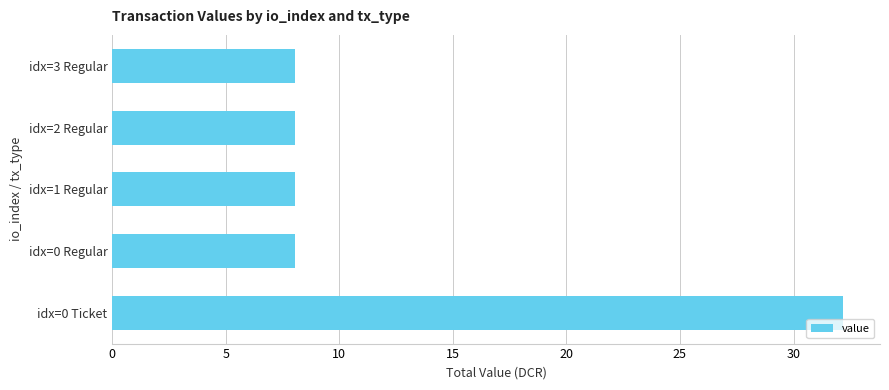

At which category does the chart reach its peak across all series?

idx=0 Ticket